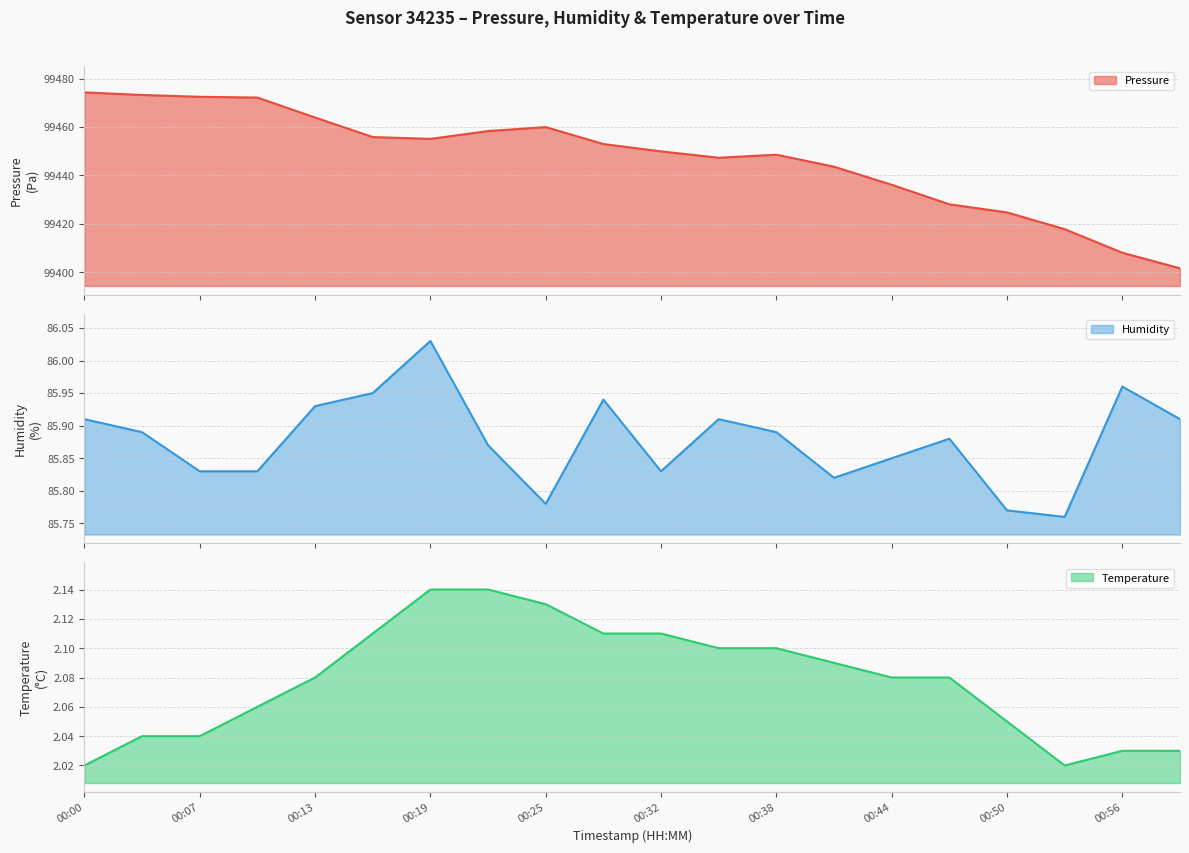

Is it true that pressure equals 172507.1 at 00:22?

False